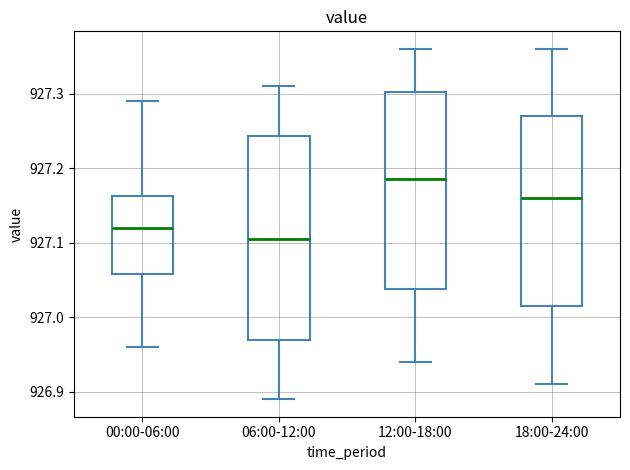

Reading left to right, transcribe this box plot: for each box, give where its median line is, the range the box spans, and where its two whiskers end, as read against the y-axis. The values are not printed on the chart, so give them approximately, as read against the axis.

00:00-06:00: median 927.12, box 927.06 to 927.16, whiskers 926.96 to 927.29
06:00-12:00: median 927.11, box 926.97 to 927.24, whiskers 926.89 to 927.31
12:00-18:00: median 927.19, box 927.04 to 927.30, whiskers 926.94 to 927.36
18:00-24:00: median 927.16, box 927.02 to 927.27, whiskers 926.91 to 927.36